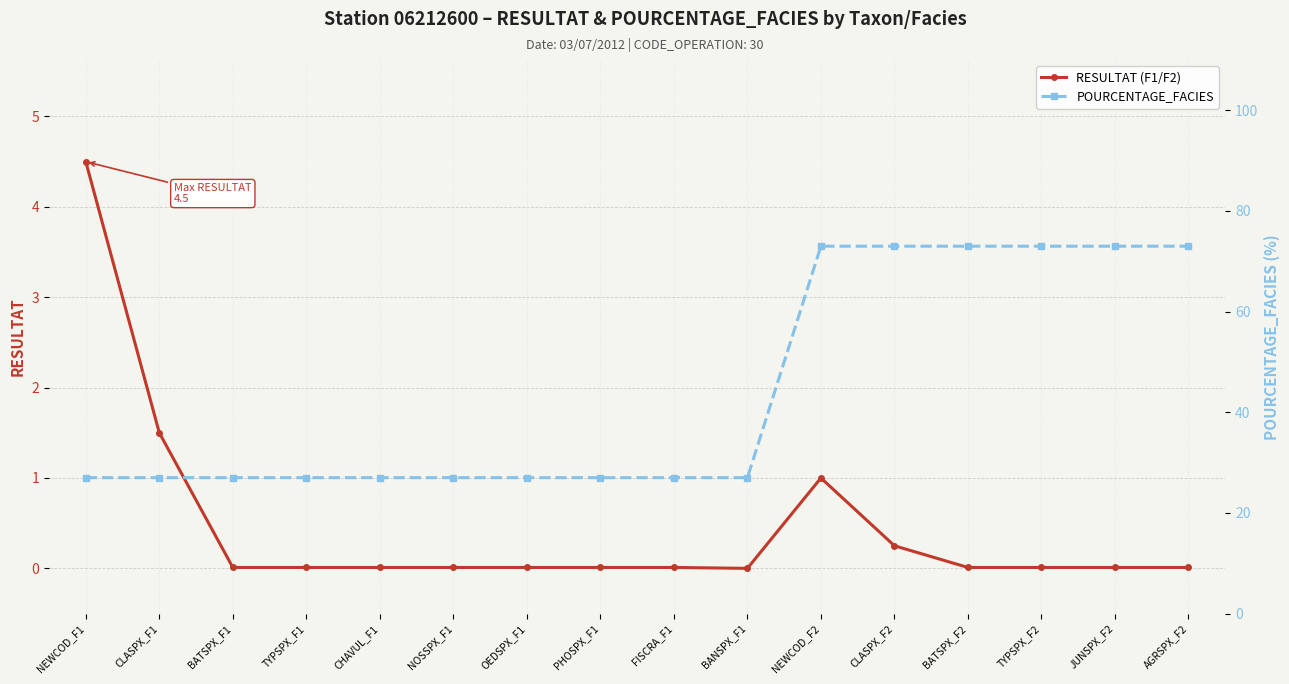

What are all the series names shown in the legend?

RESULTAT (F1/F2), POURCENTAGE_FACIES